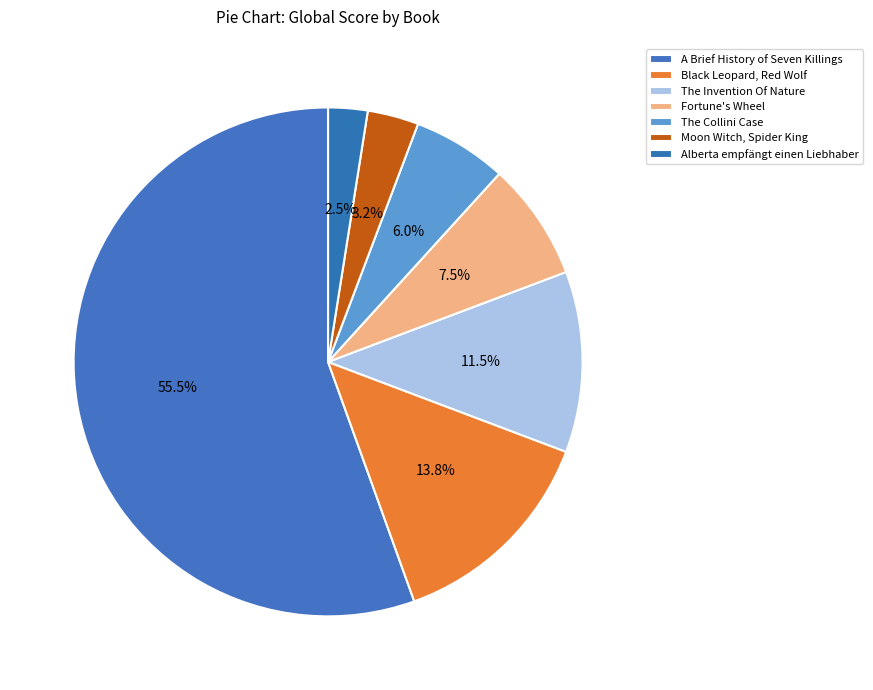

True or false: Alberta empfängt einen Liebhaber accounts for 17% of the total.

False